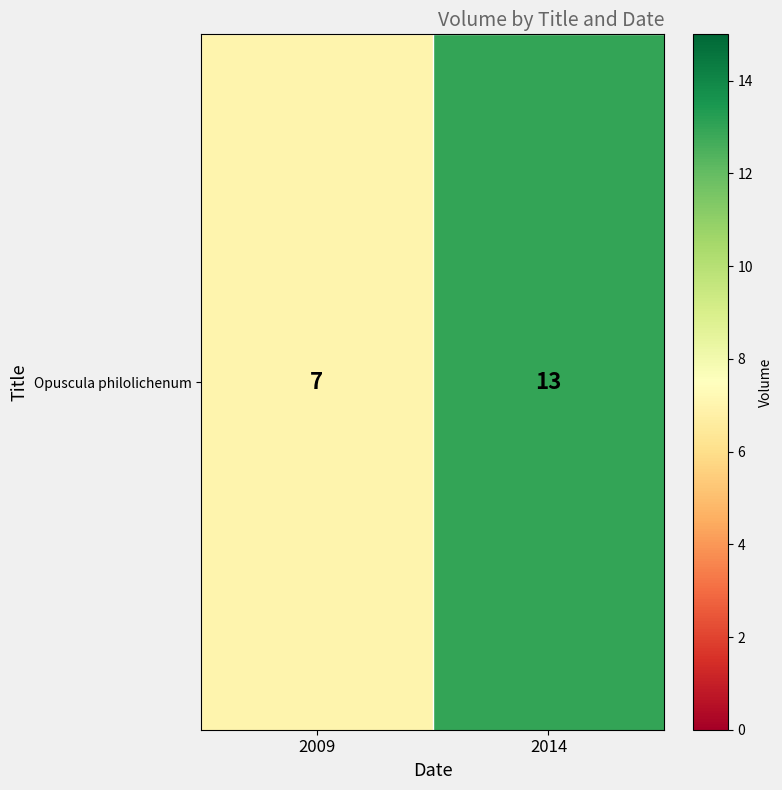

List the labels in order of value, smallest first.

2009, 2014